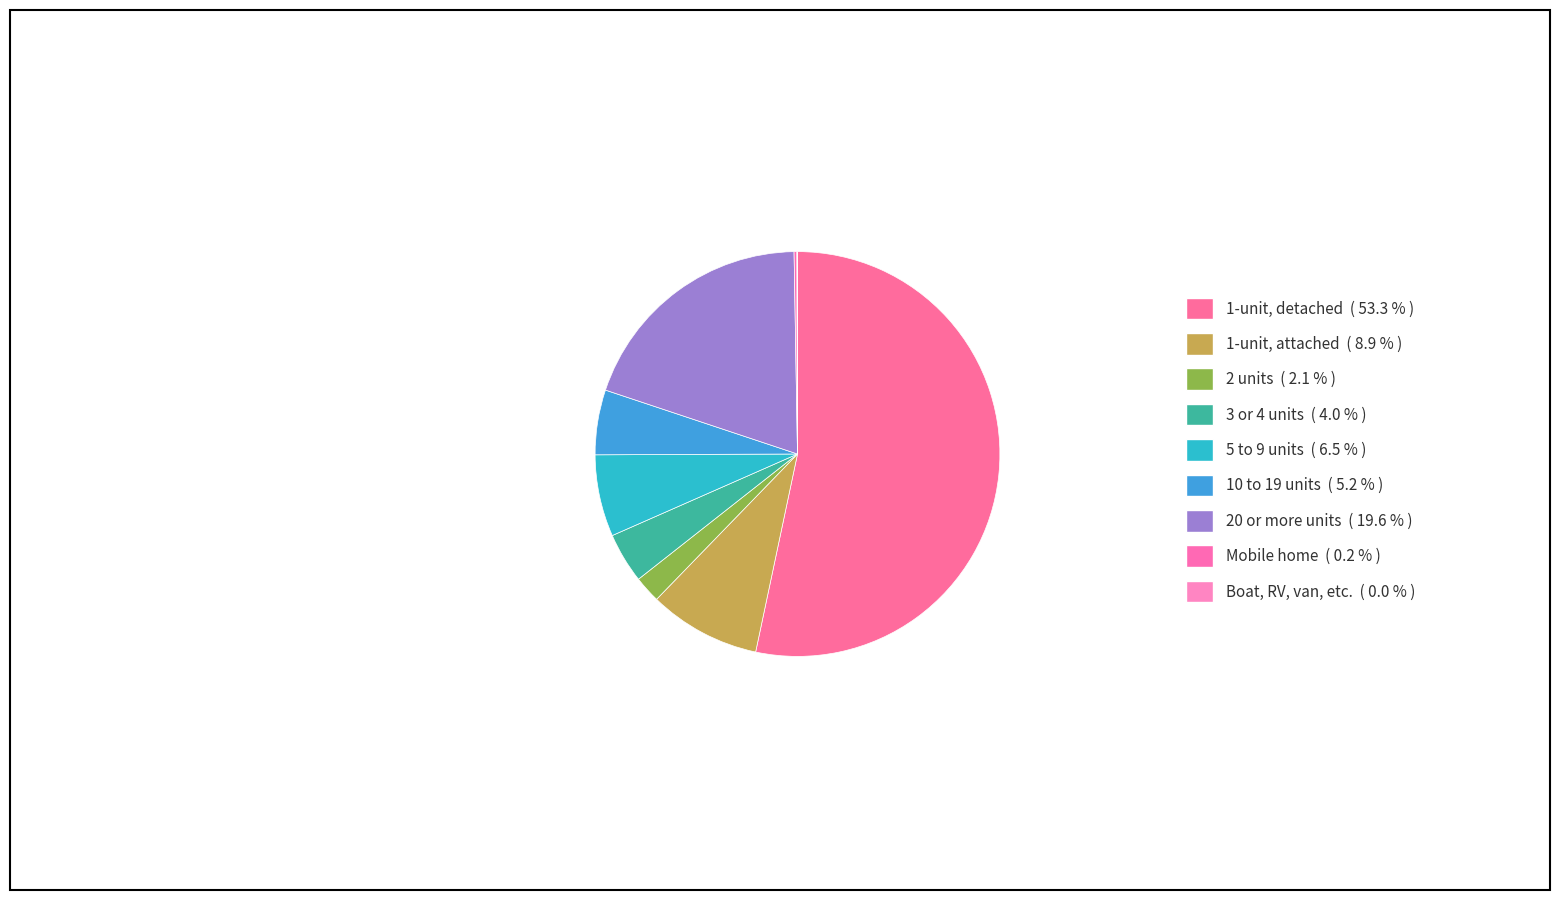

Is it true that 5 to 9 units is 17% of the pie?

False